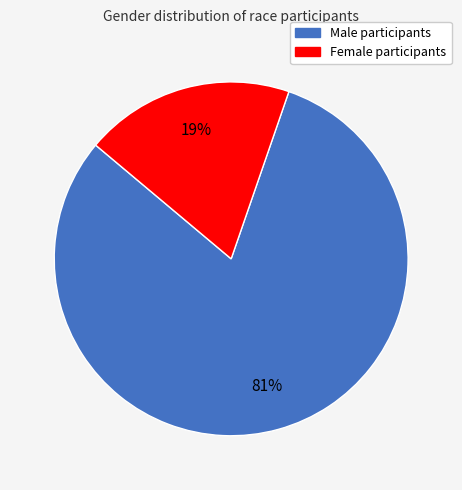

Is there any slice that represents more than half of the pie?

Yes